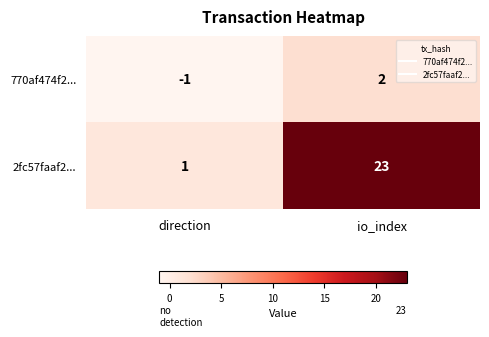

Rank the series by their maximum value, from highest to lowest.

2fc57faaf2..., 770af474f2...